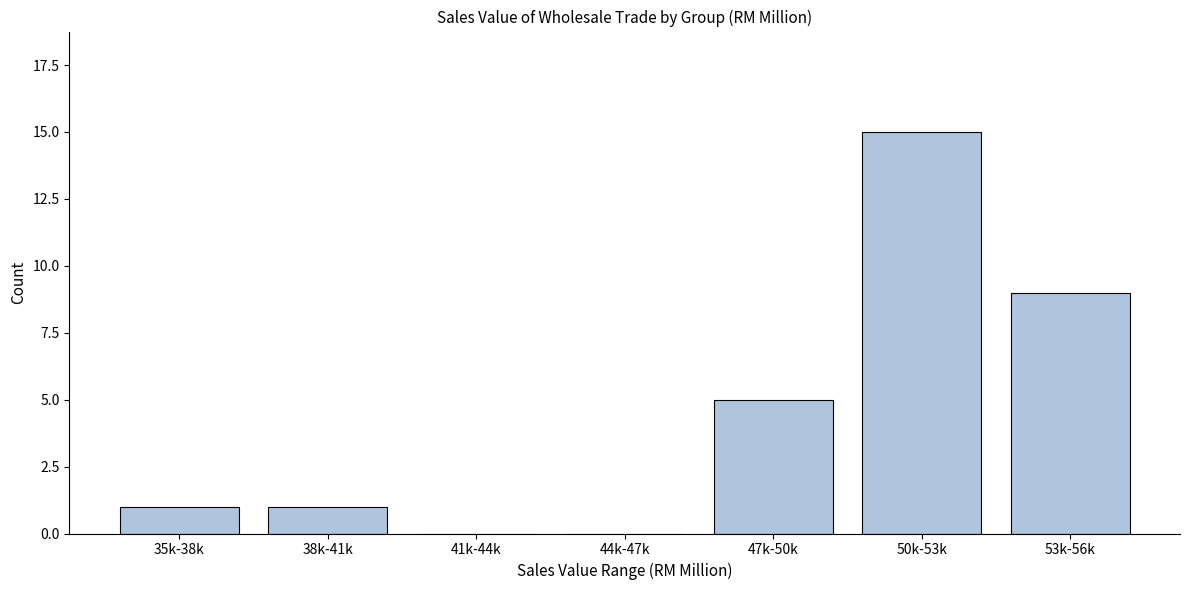

Reading left to right, what are all the values shown in this chart?

35k-38k=1	38k-41k=1	41k-44k=0	44k-47k=0	47k-50k=5	50k-53k=15	53k-56k=9